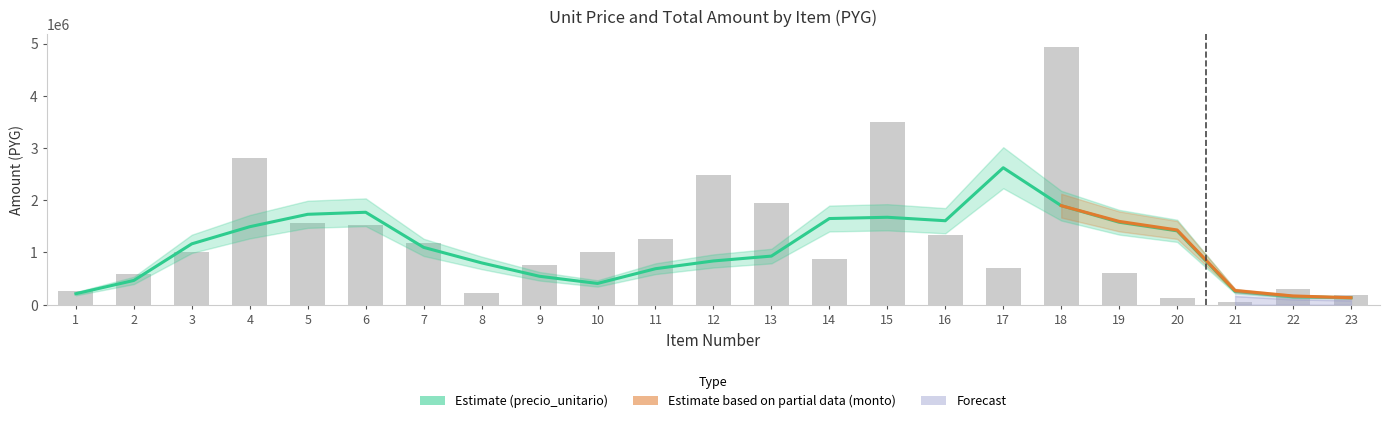

What is the greatest value displayed?

4936388